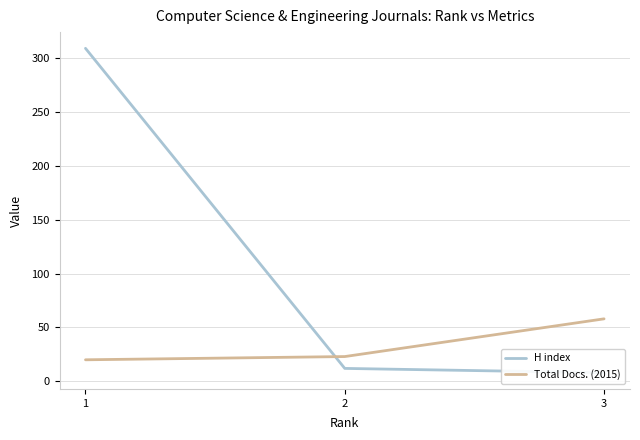

What is the smallest value displayed?

8